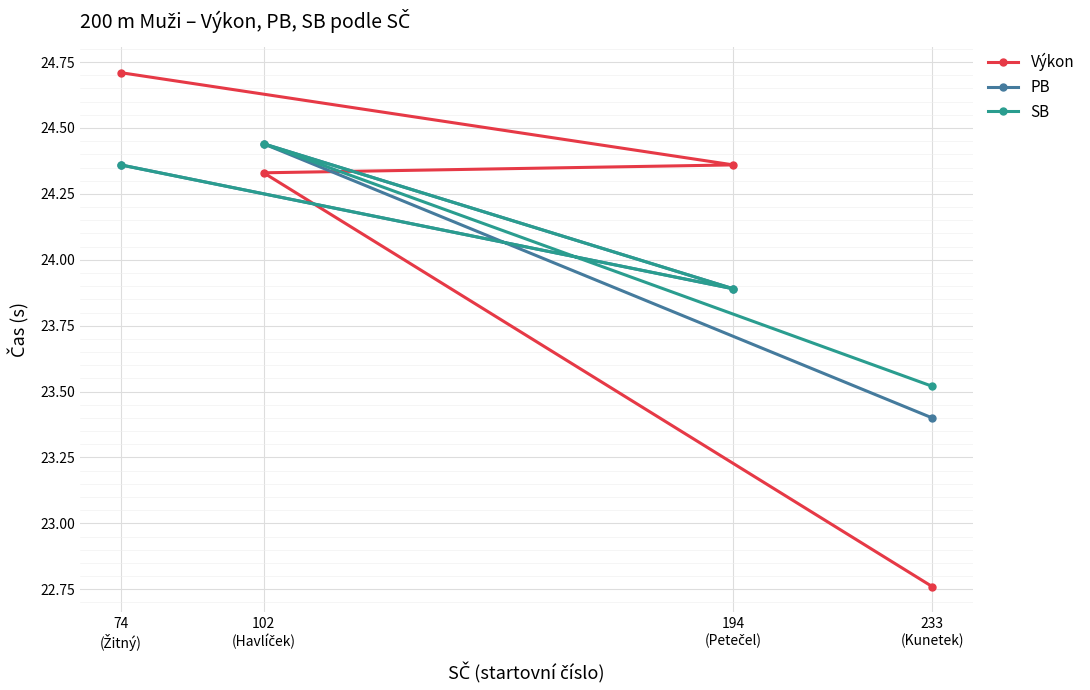

Which label corresponds to the smallest value in the chart?

233
(Kunetek)